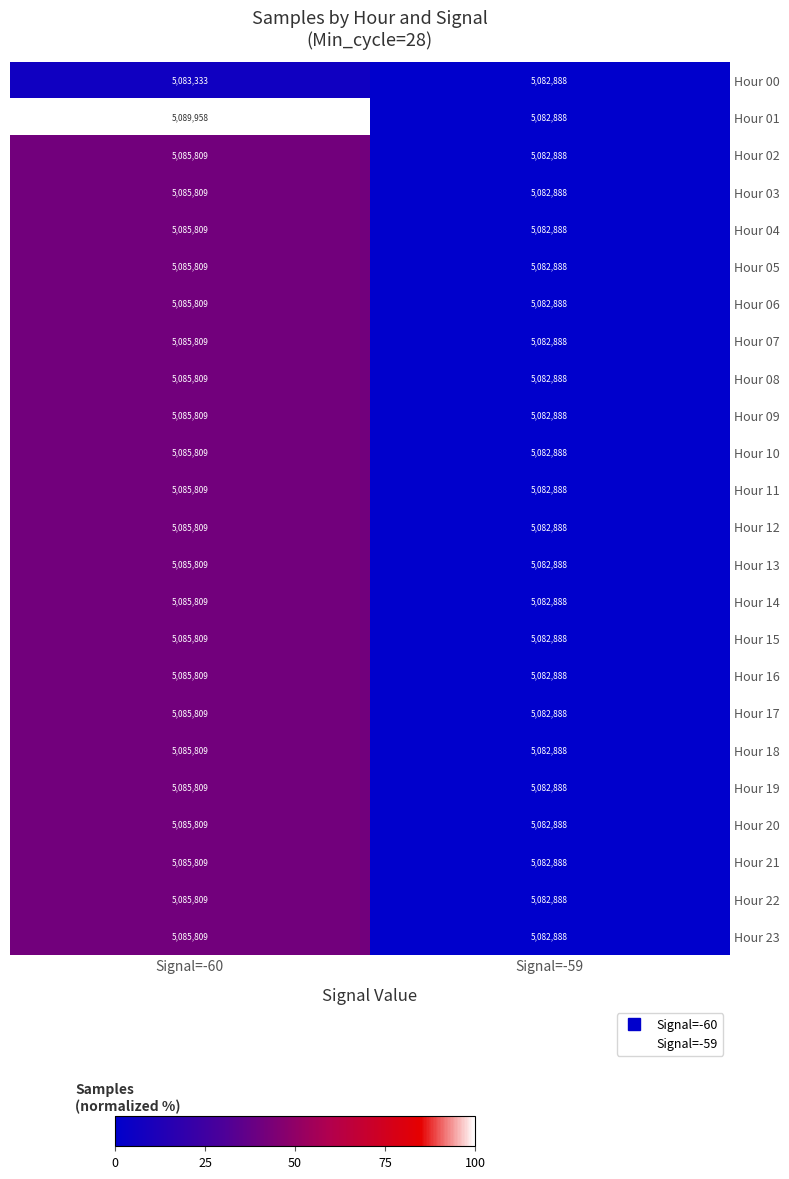

At which label is Hour 08 closest to 5084348?

Signal=-59